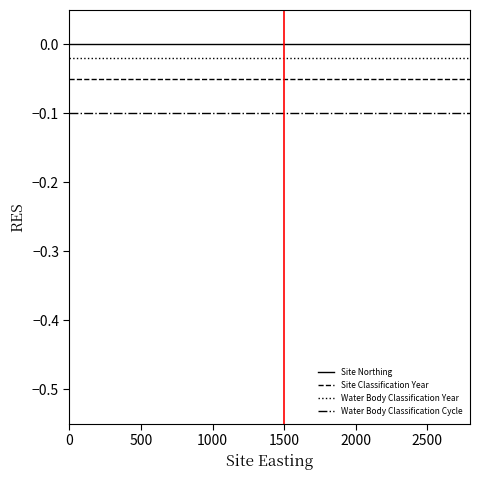

List the series in order of their overall mean, highest first.

Site Northing, Water Body Classification Year, Site Classification Year, Water Body Classification Cycle